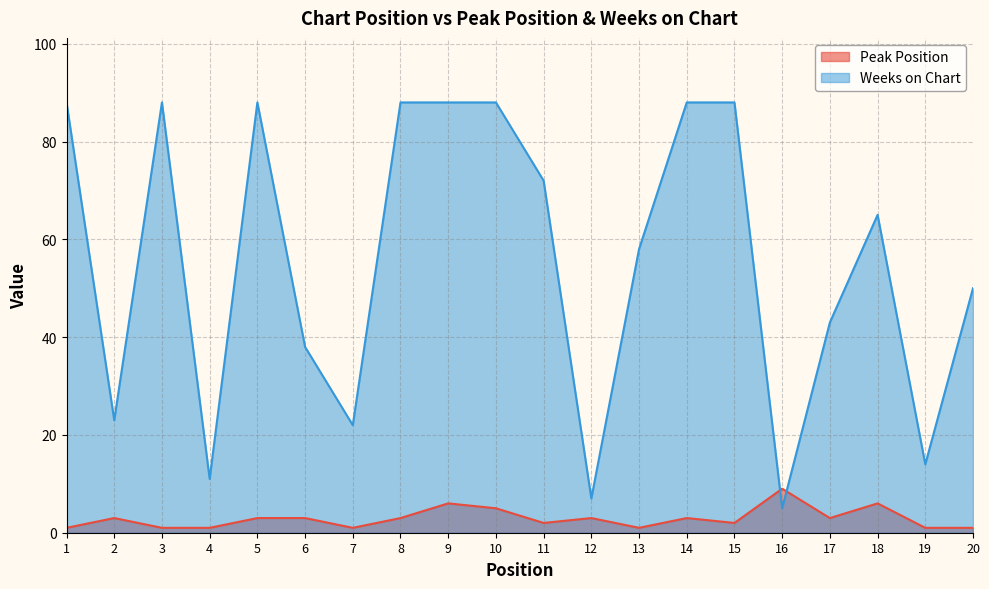

How many values in the Peak Position series are below 3?

9